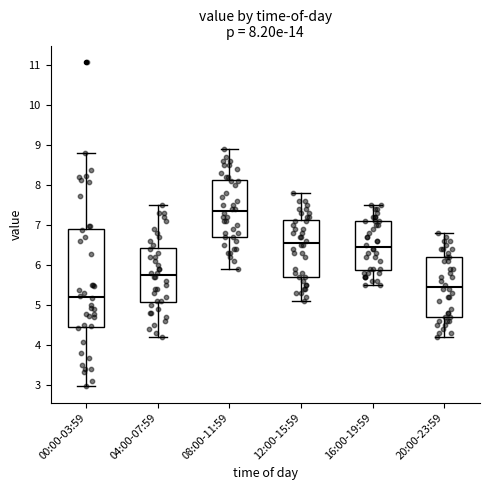

Comparing the boxes themselves (not the whiskers), which one is the tallest?

00:00-03:59